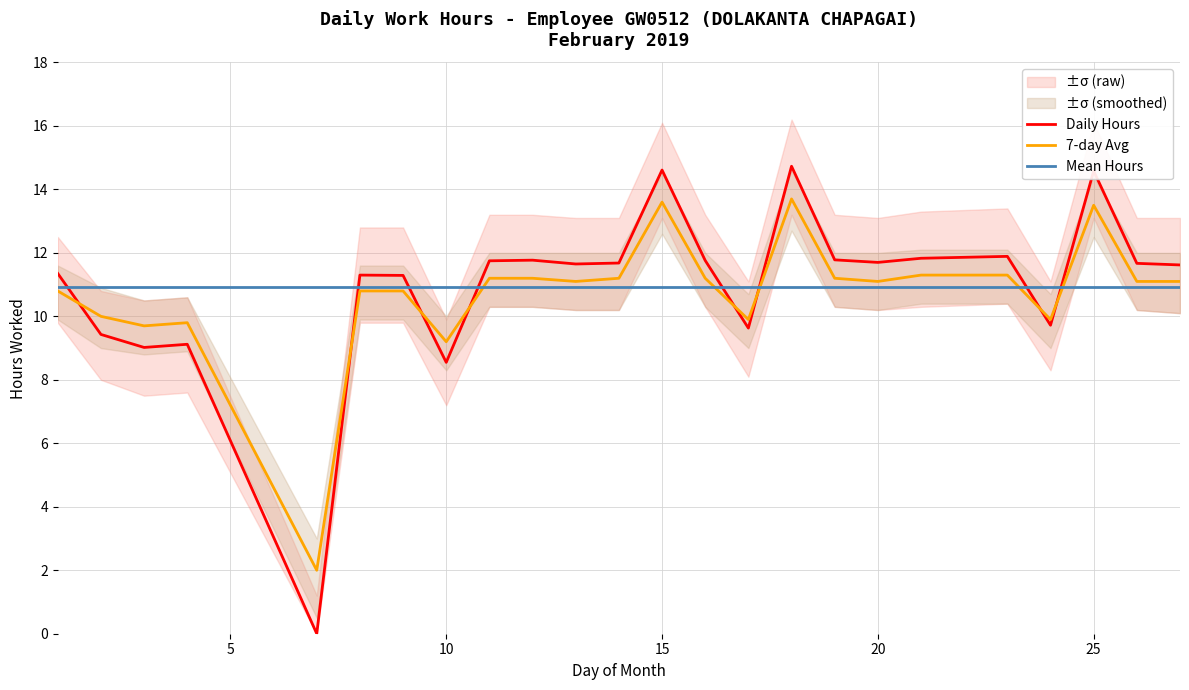

Which series has the largest total across all categories?

Daily Hours